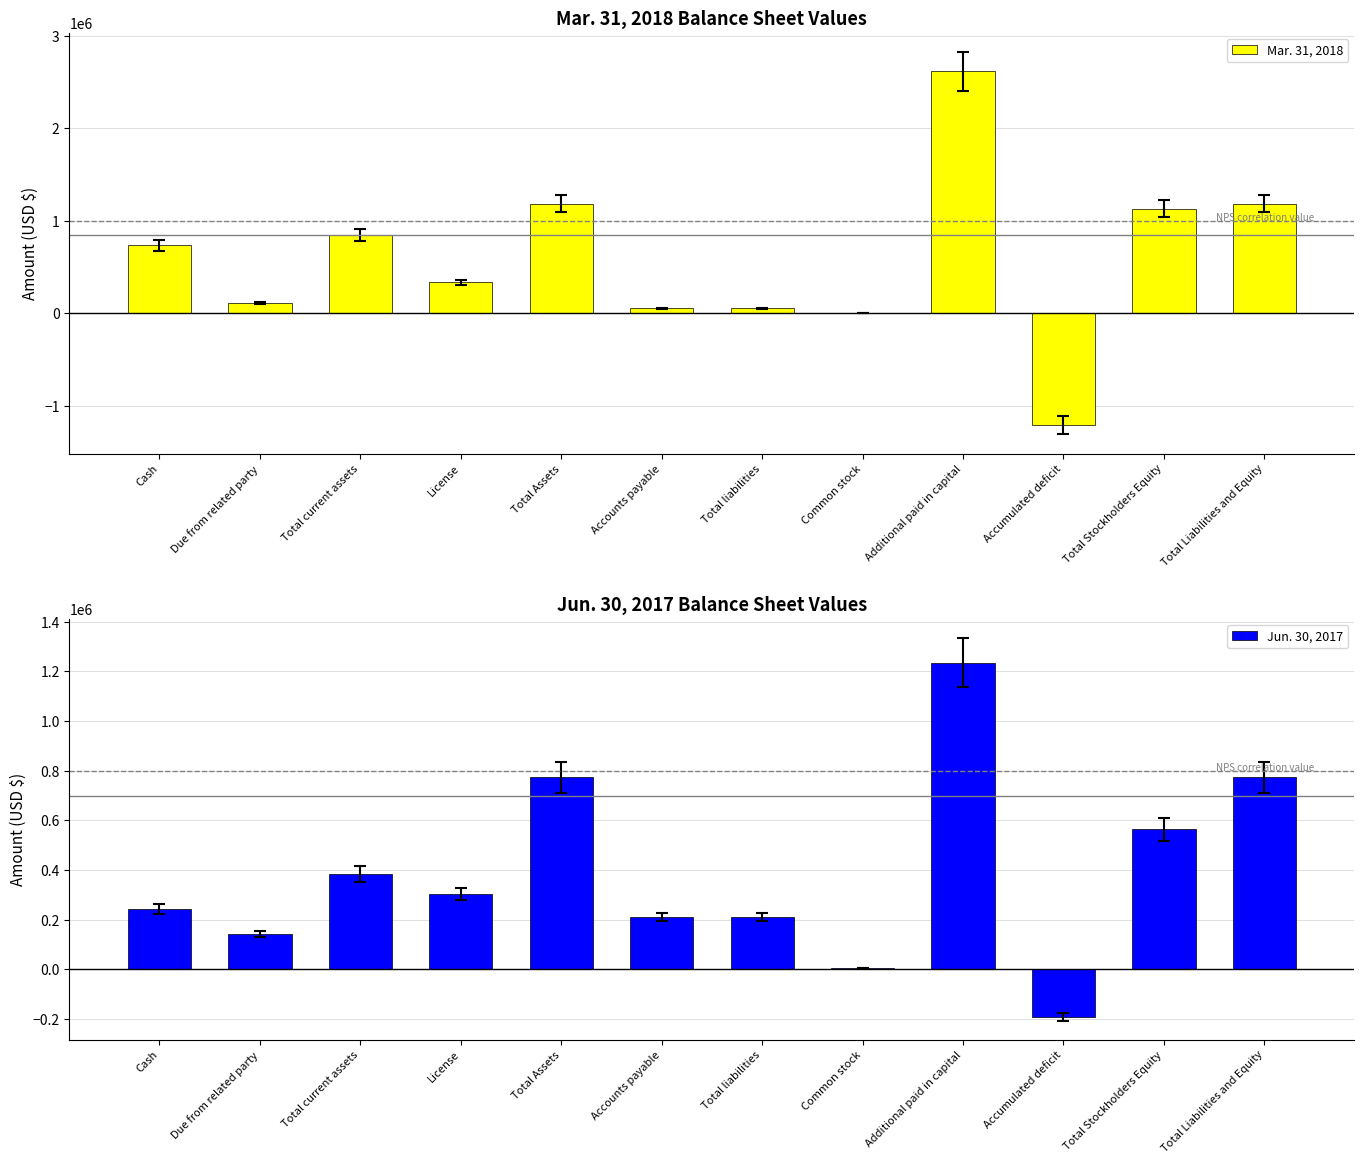

What is the difference between the Jun. 30, 2017 values at Accounts payable and Total Stockholders Equity?

352882